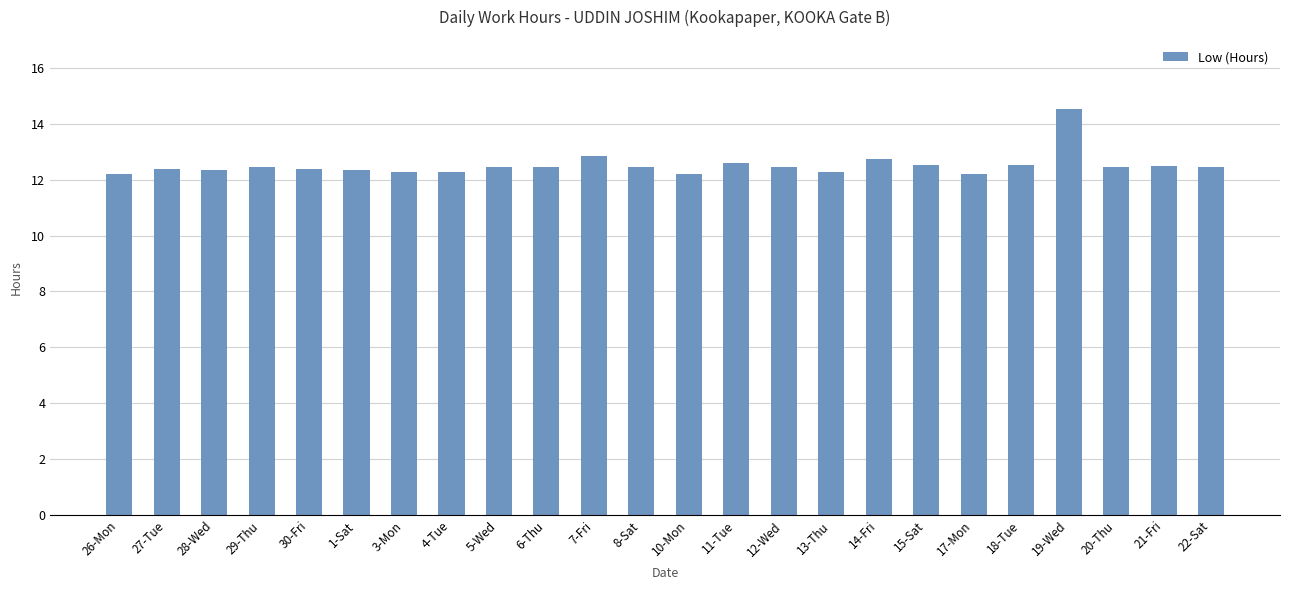

Are the bars horizontal?

No